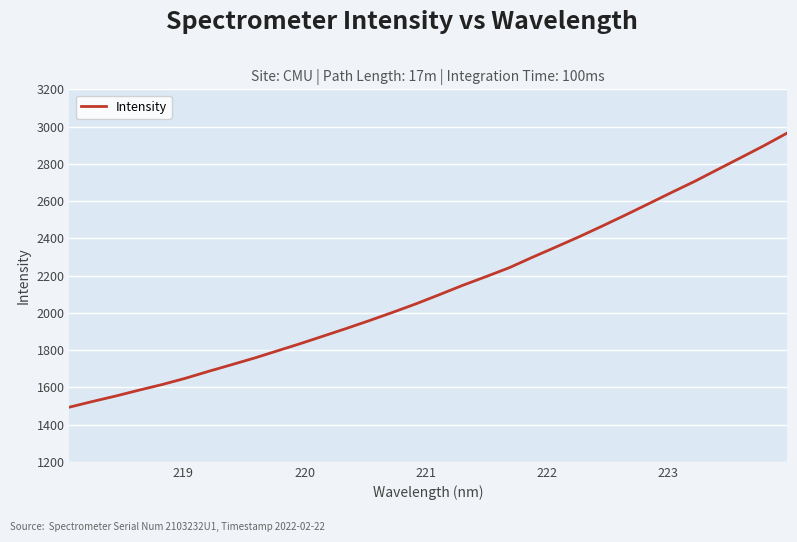

What is the greatest value displayed?

2964.7